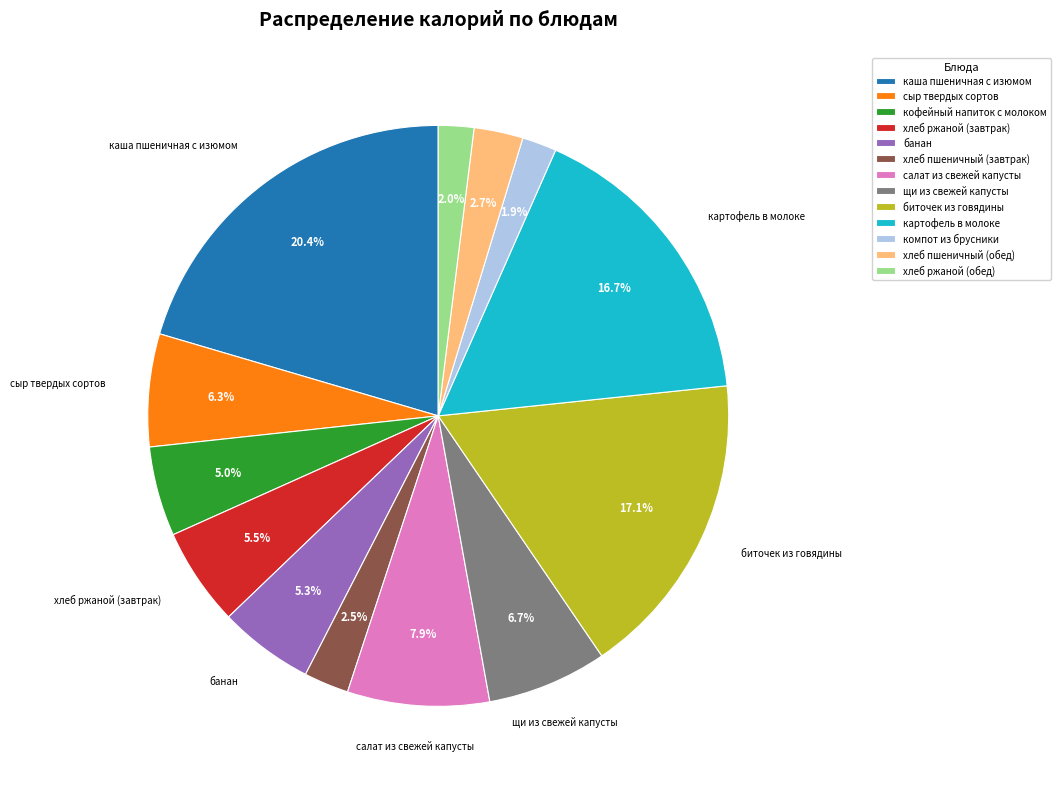

True or false: салат из свежей капусты accounts for 3% of the total.

False